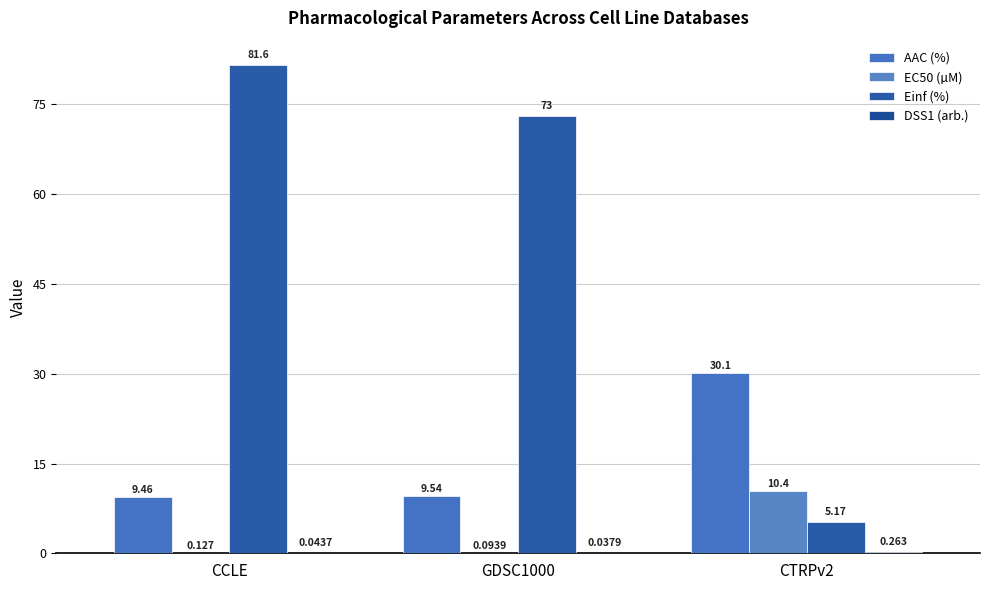

How many groups of bars are there?

3